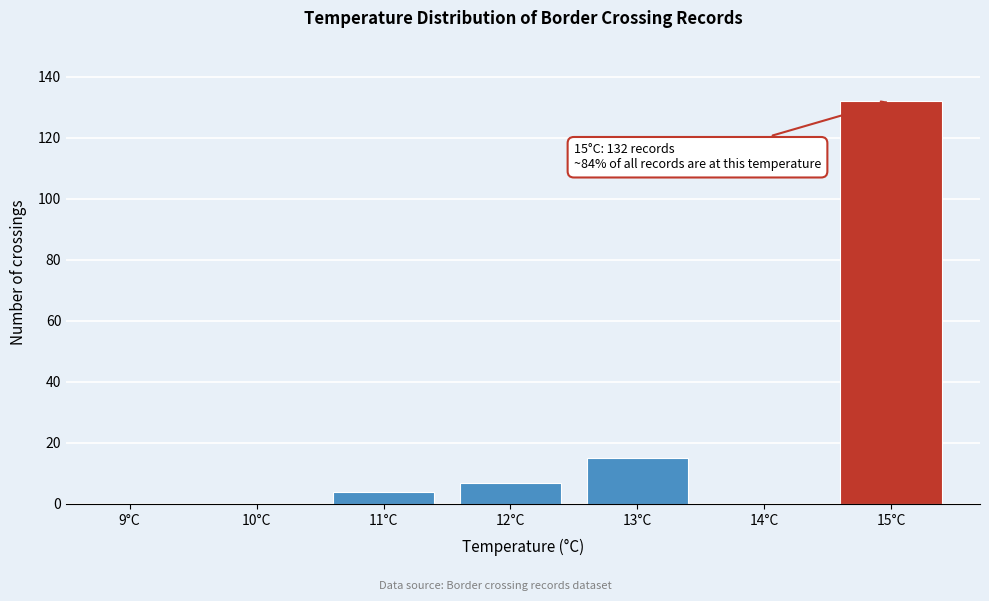

Reading left to right, transcribe all the data shown in this chart.

9°C=0	10°C=0	11°C=4	12°C=7	13°C=15	14°C=0	15°C=132